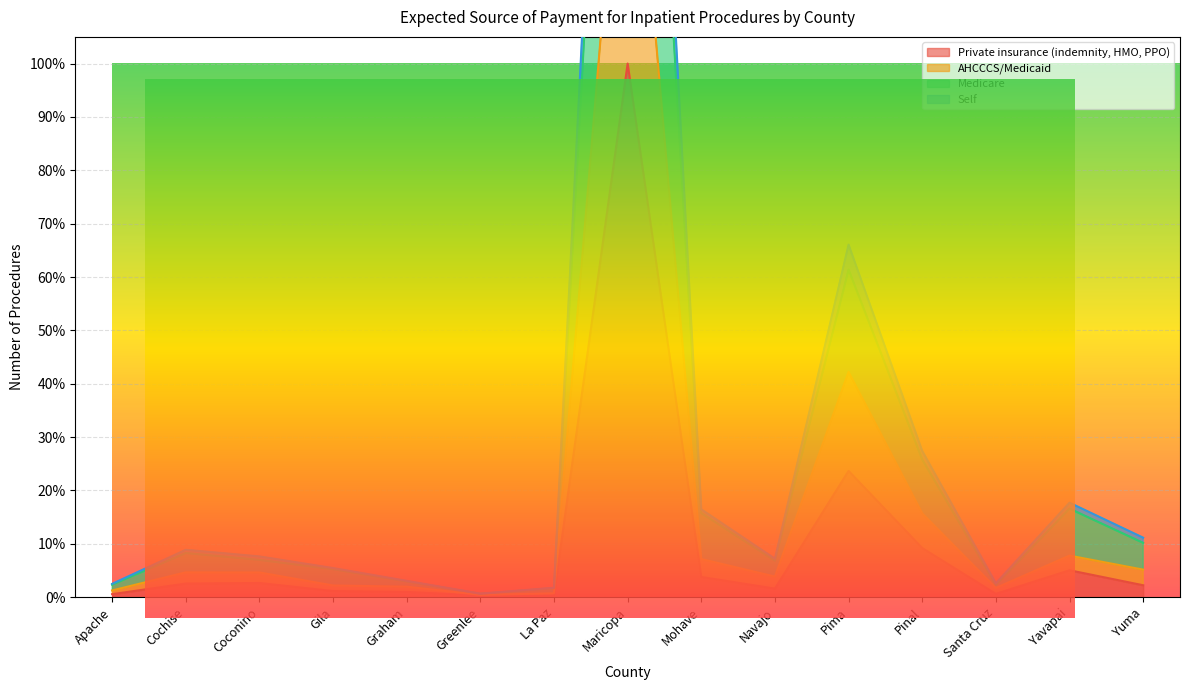

How many interior local peaks does the AHCCCS/Medicaid series have?

4